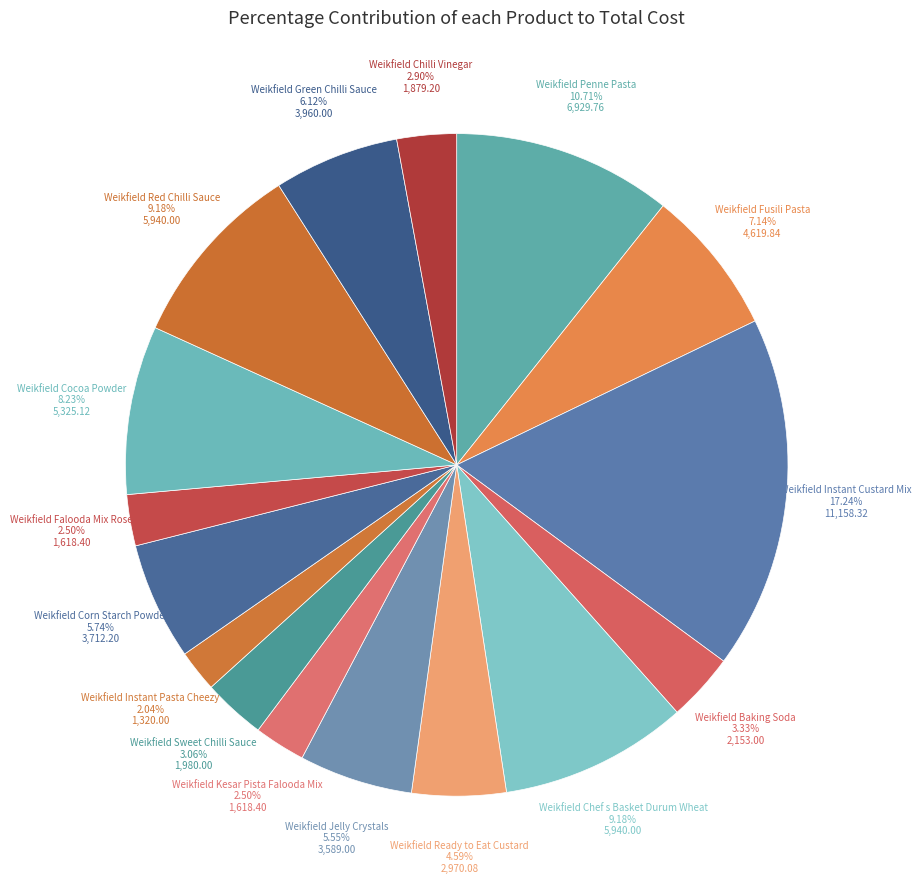

To the nearest percent, what is the combined percentage of Weikfield Ready to Eat Custard and Weikfield Instant Pasta Cheezy?

7%